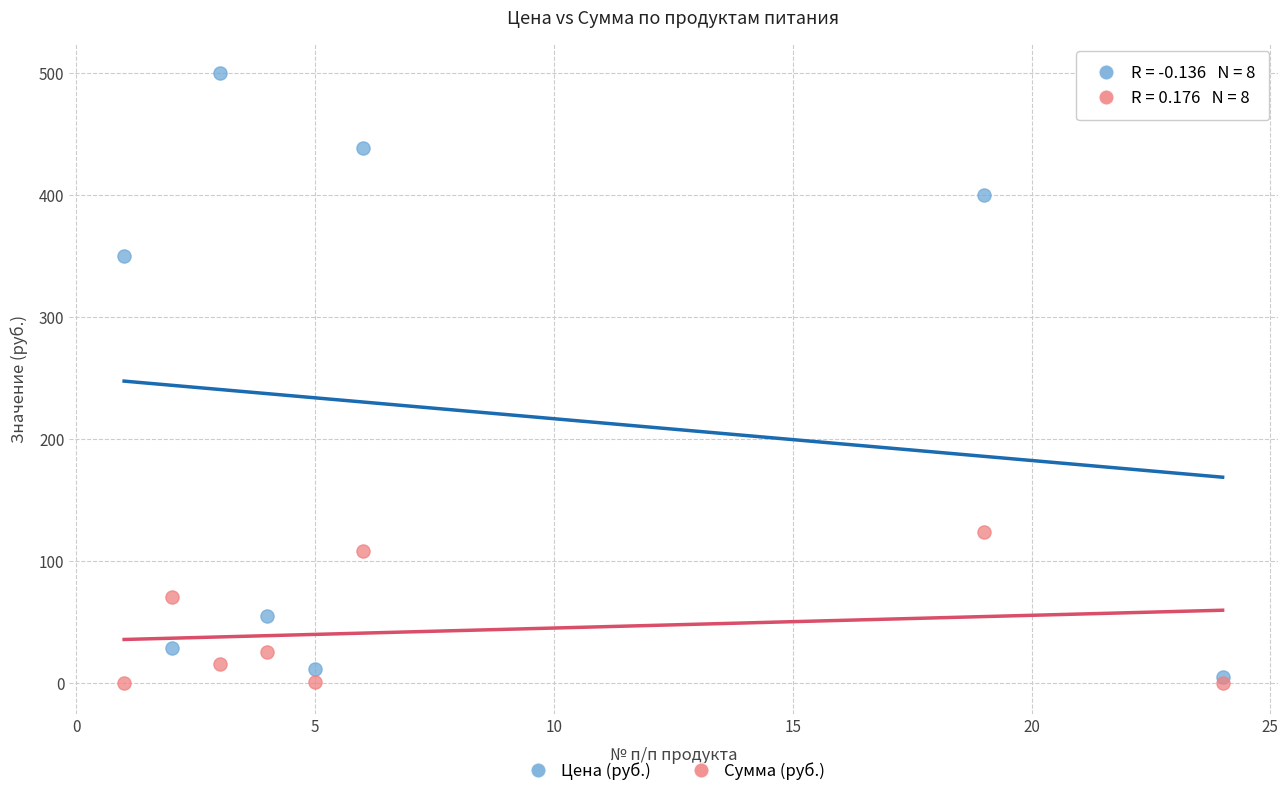

Which series contains the highest Y value?

Цена (руб.)